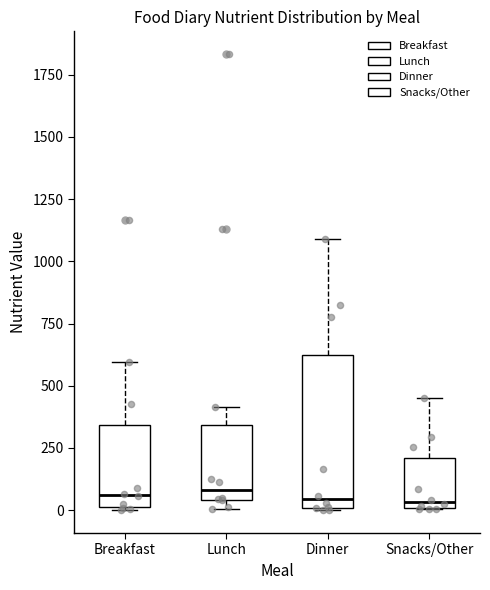

Comparing the boxes themselves (not the whiskers), which one is the tallest?

Dinner